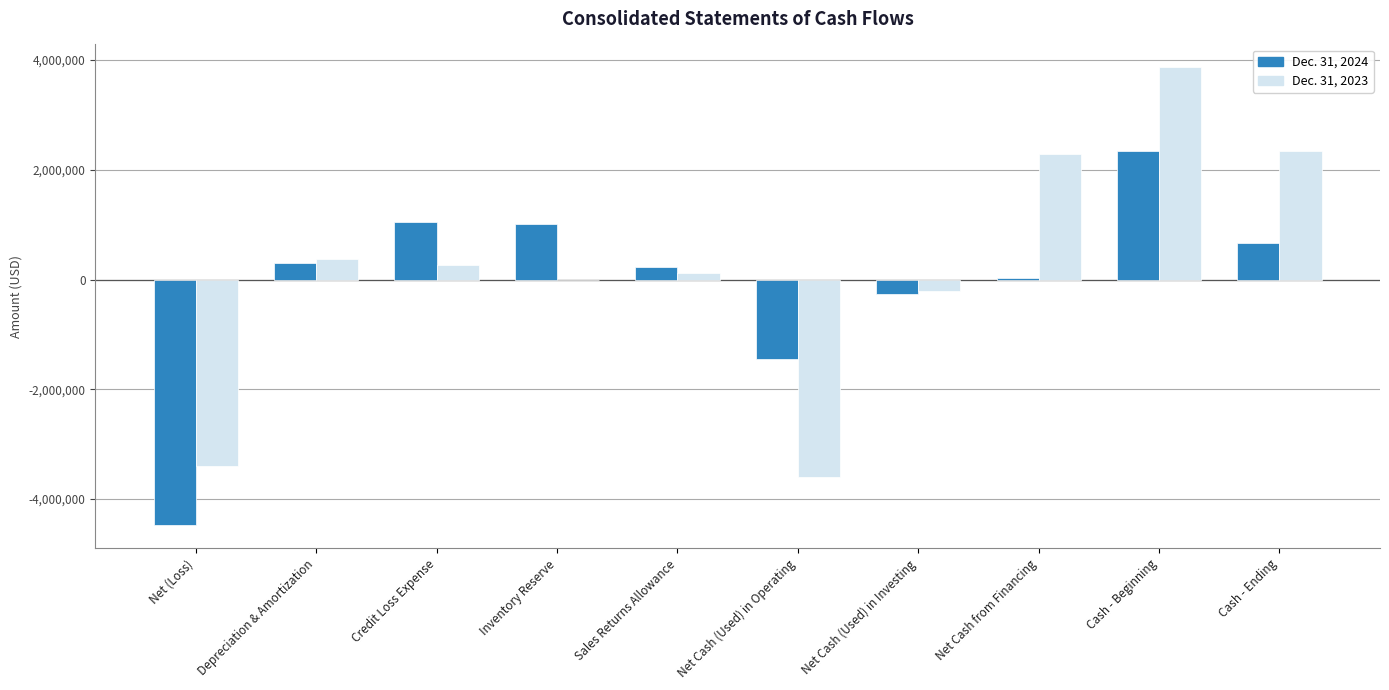

At which label does Dec. 31, 2023 first exceed 272517?

Depreciation & Amortization